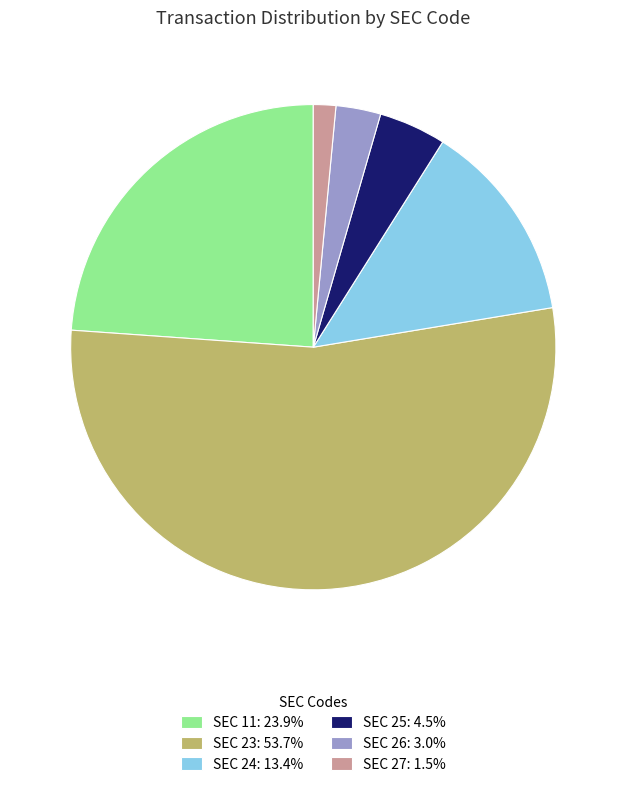

Combined, do SEC 24: 13.4% and SEC 27: 1.5% account for over 50%?

No